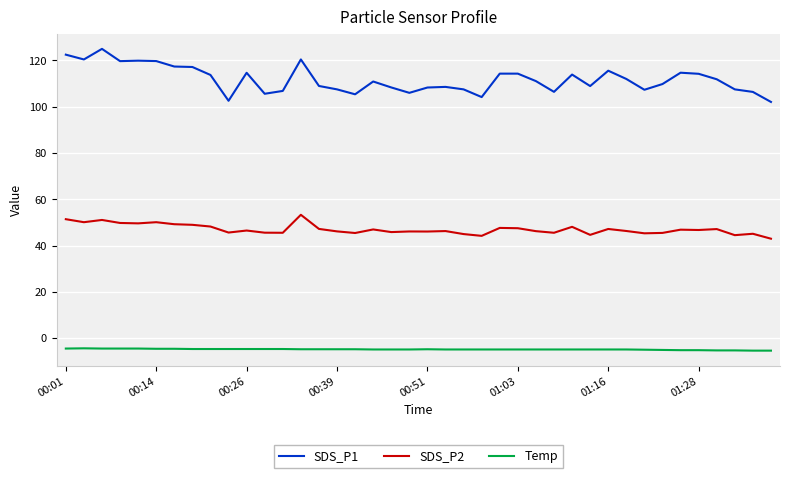

True or false: SDS_P1 and SDS_P2 intersect in this chart.

False